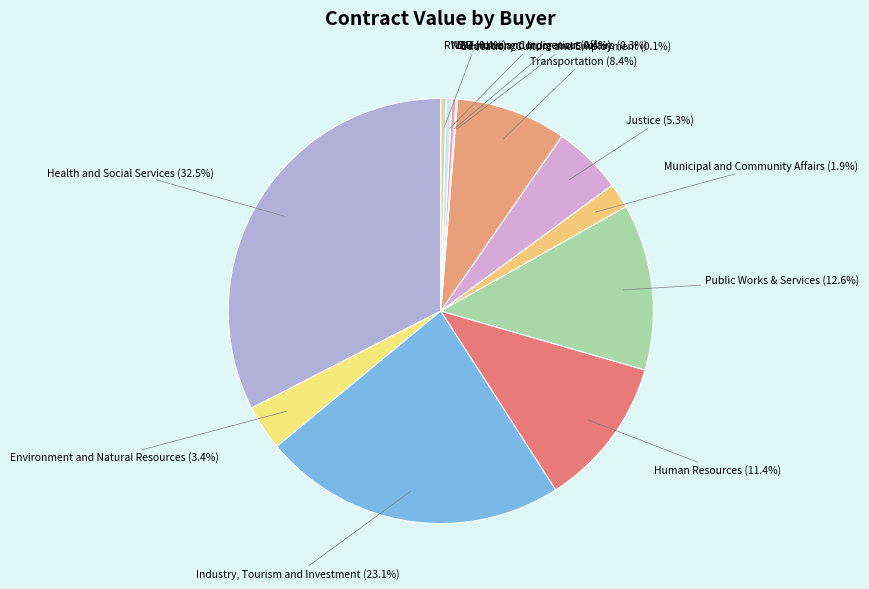

How many segments does this pie chart have?

12